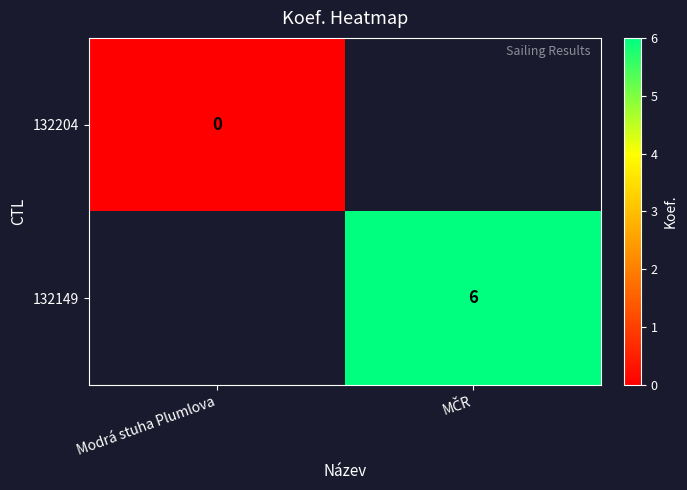

Is it true that 132149 equals 3.5 at MČR?

False